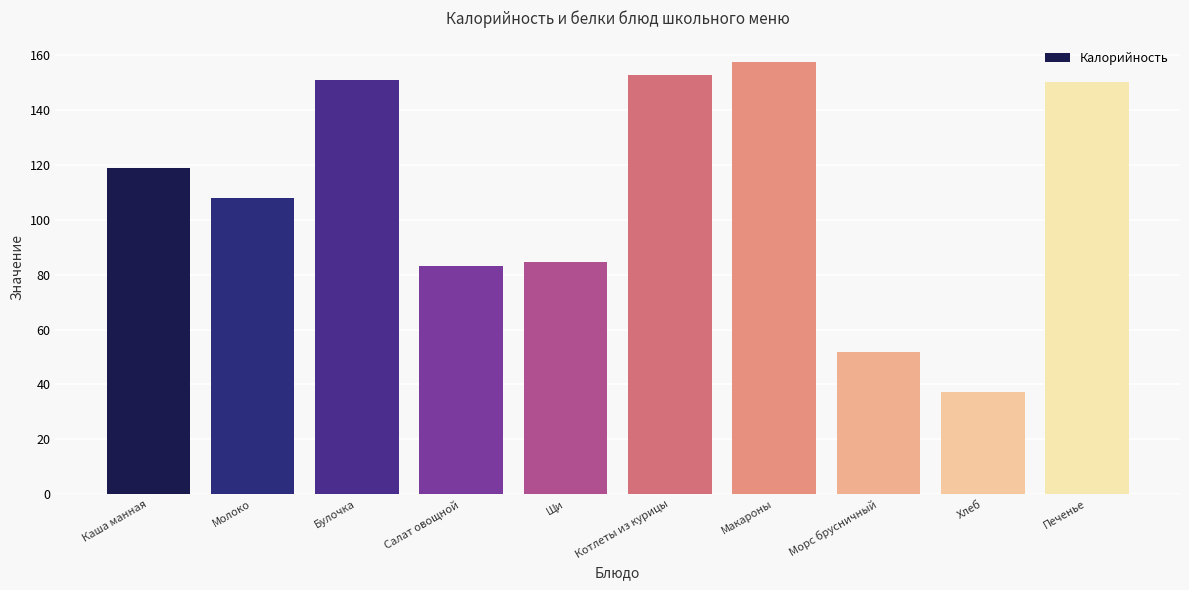

True or false: the data shows 50.7 at Молоко.

False